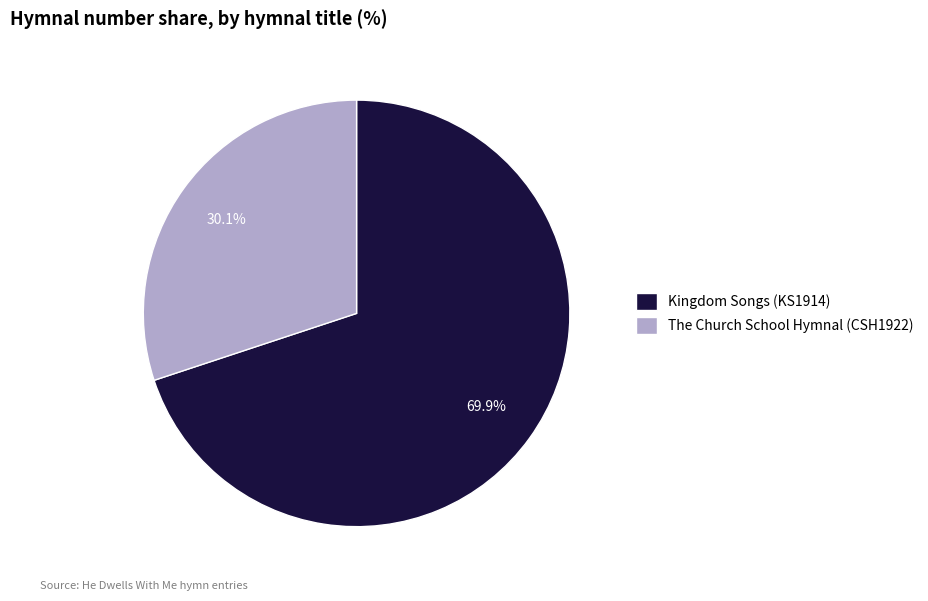

What percentage is the The Church School Hymnal (CSH1922) slice, to the nearest percent?

30%